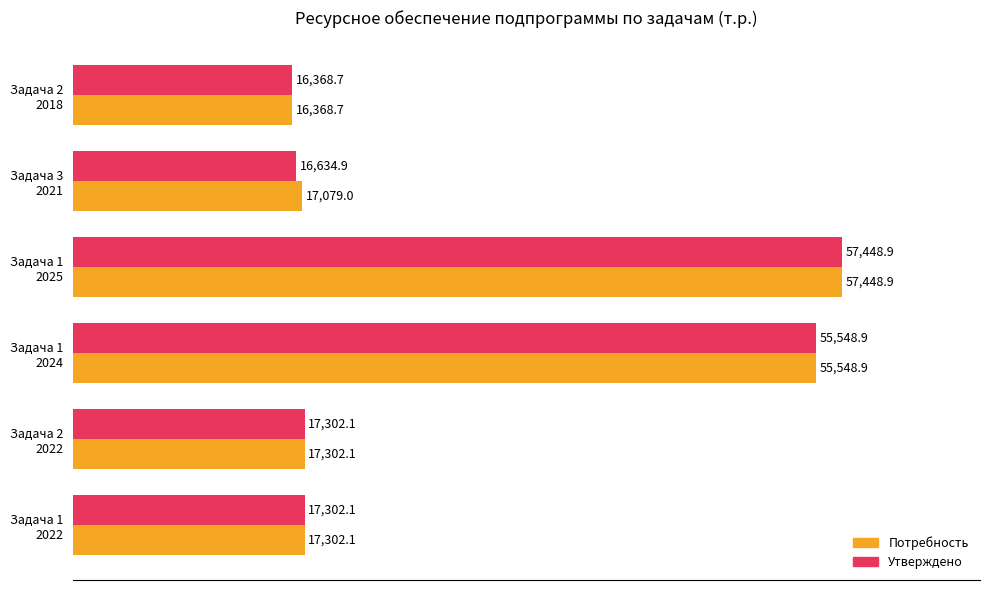

Count the number of data series in this chart.

2